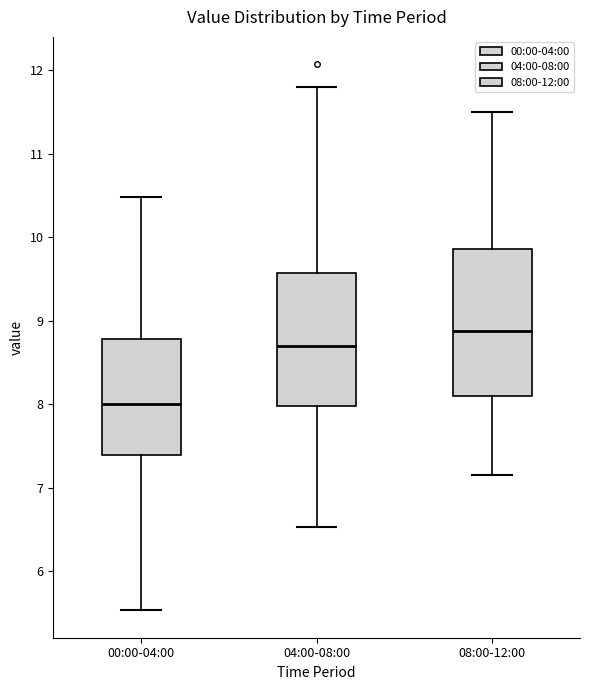

Where does the lower whisker of the box for 08:00-12:00 end on the y-axis? The values are not printed on the chart, so give them approximately, as read against the axis.

7.2